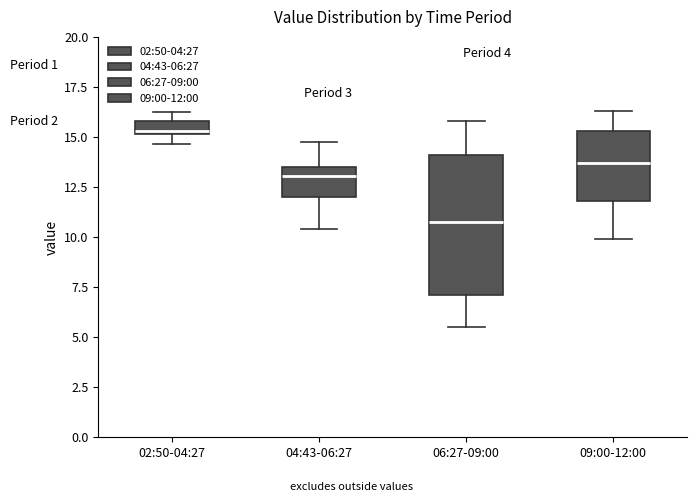

Comparing the boxes themselves (not the whiskers), which one is the tallest?

06:27-09:00